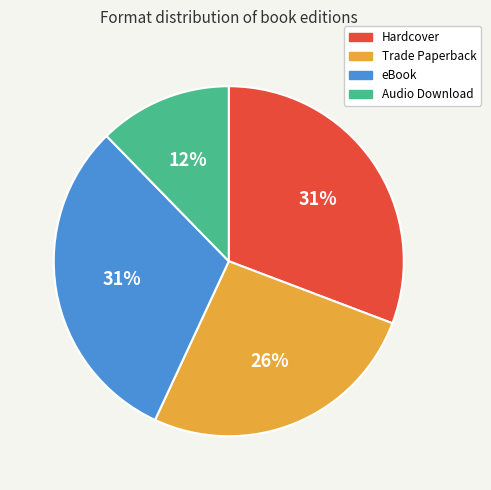

Does any single category account for the majority?

No